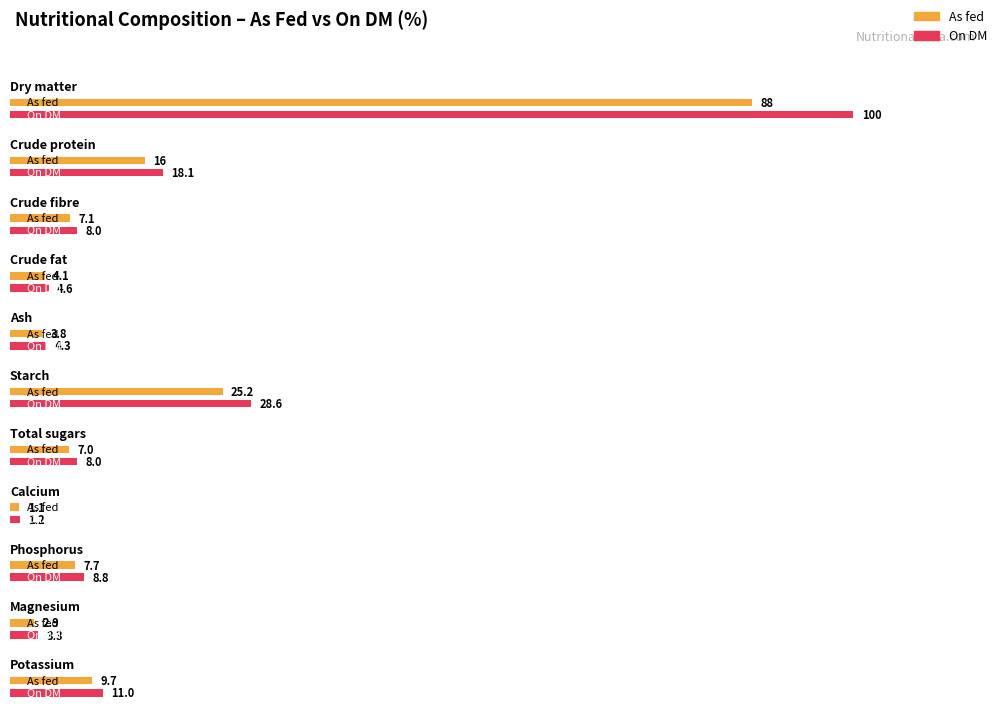

Which category has the highest value across all series?

Dry matter